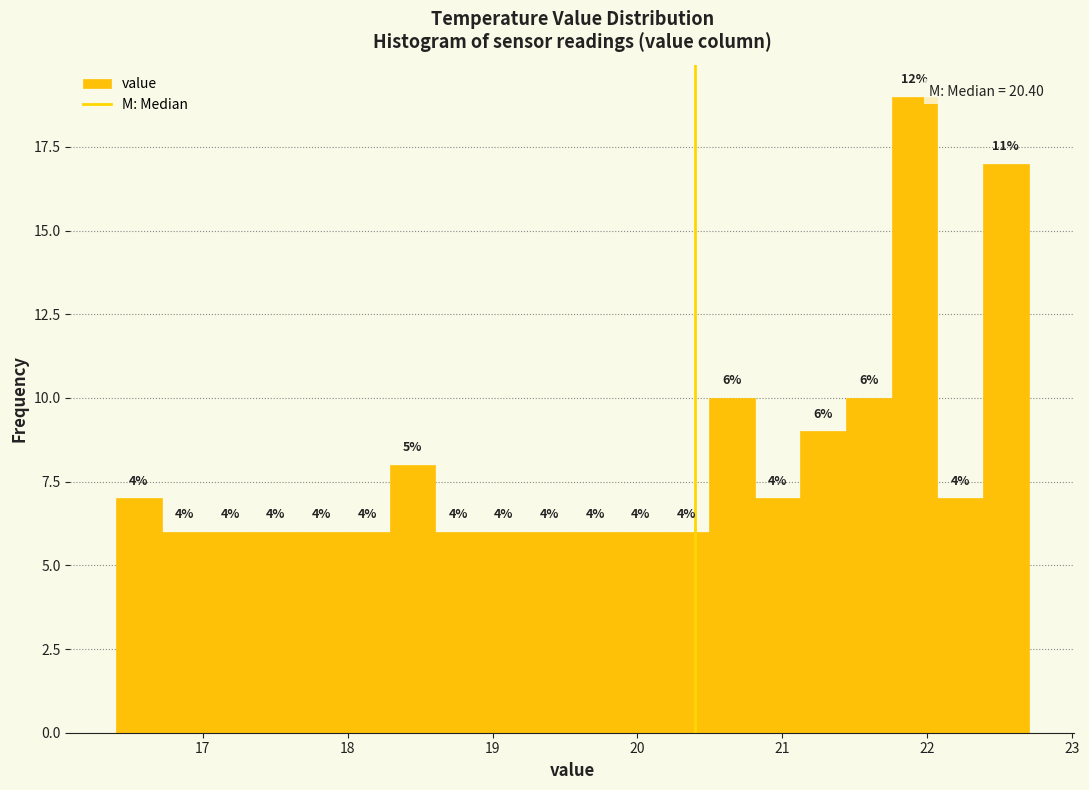

Read against the x-axis, roughly where is the centre of the tallest bar?

21.9